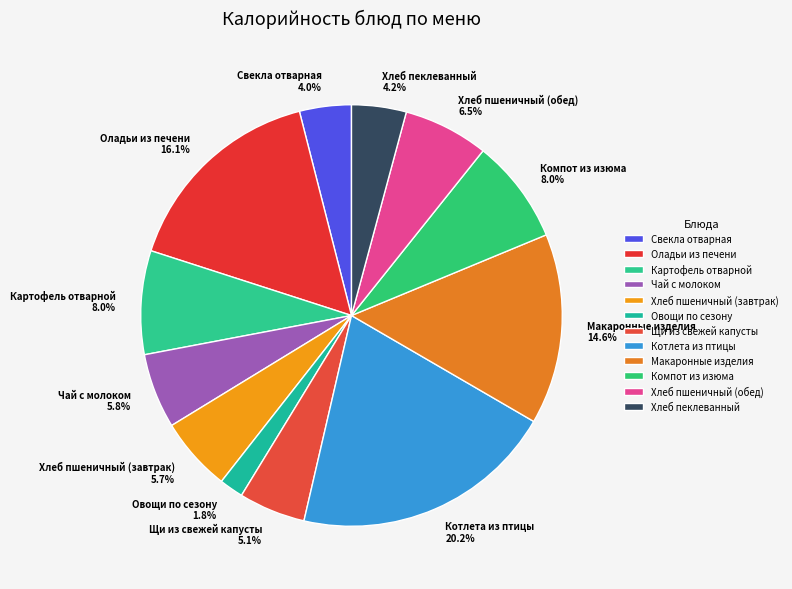

What is the ratio of the value at Макаронные изделия 14.6% to the value at Оладьи из печени 16.1%?

0.9